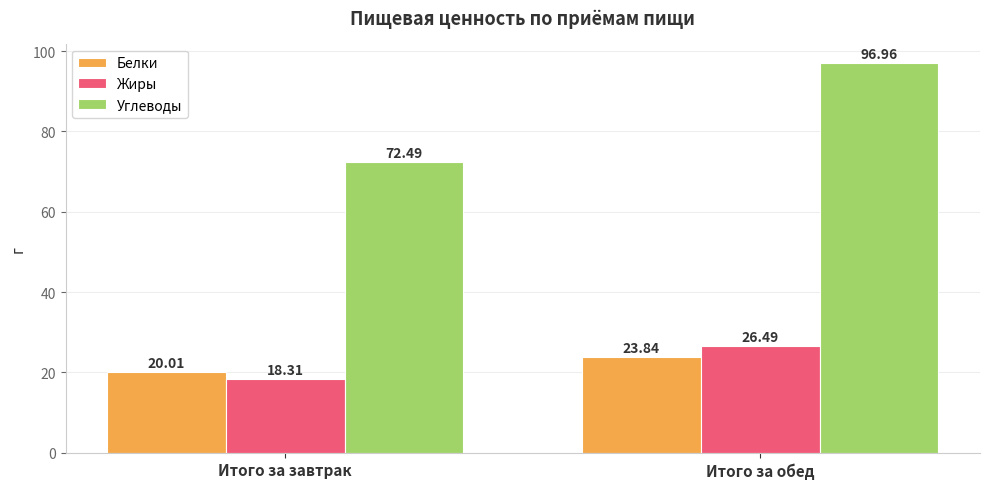

Read the Белки value at Итого за завтрак.

20.0